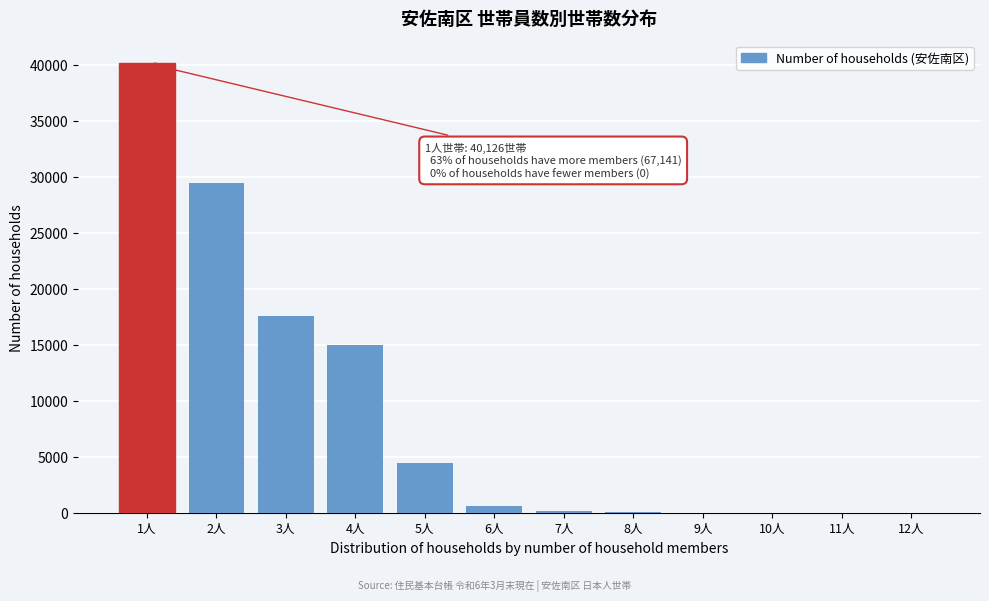

At which label is the value closest to 20063?

3人